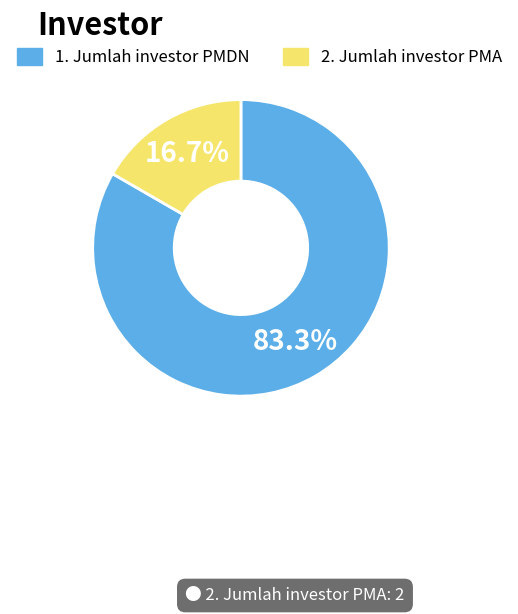

Is it true that 2. Jumlah investor PMA is 17% of the pie?

True